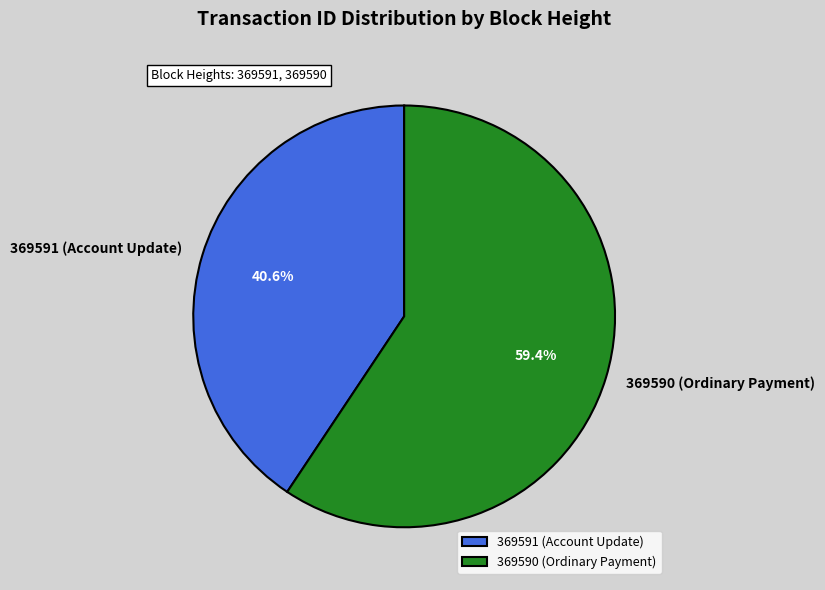

What is the largest slice in the pie chart?

369590 (Ordinary Payment)